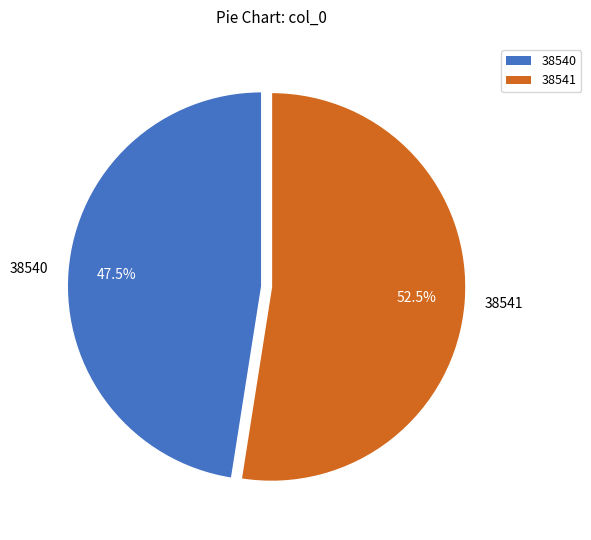

To the nearest percent, what is the difference between the 38541 and 38540 slice percentages?

5%